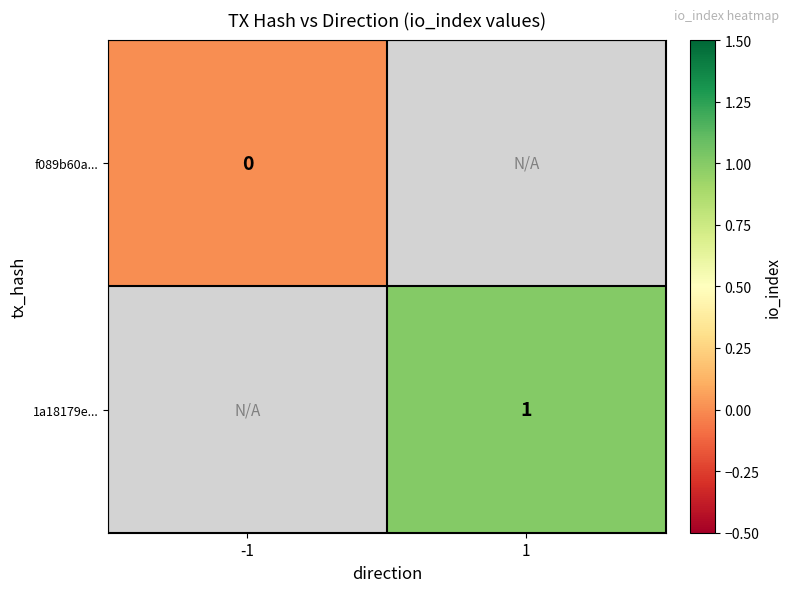

Is it true that 1a18179e... equals 1.7 at 1?

False